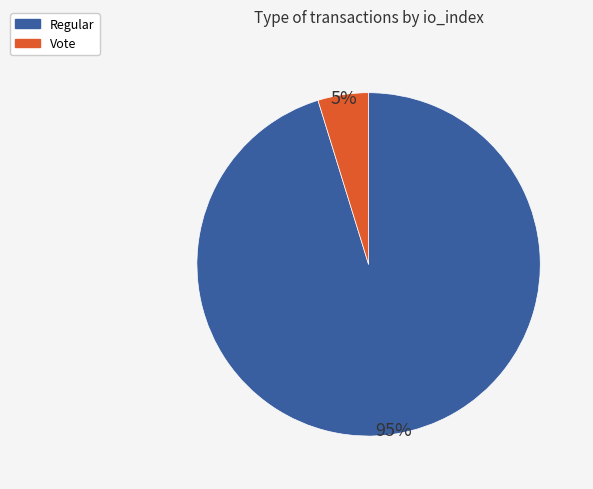

Do Vote and Regular together represent more than half of the pie?

Yes